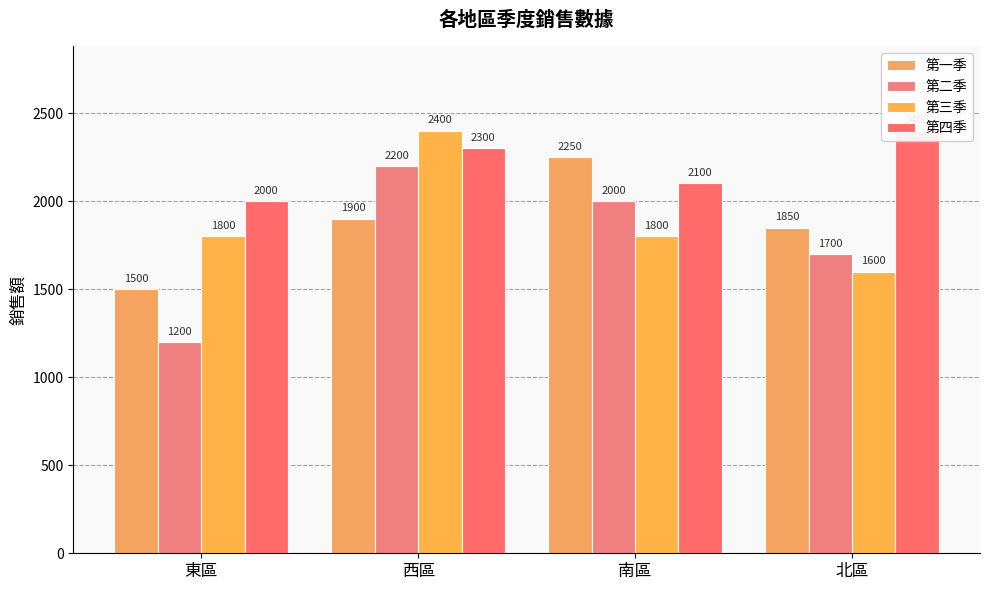

Which series has the widest spread of values?

第二季